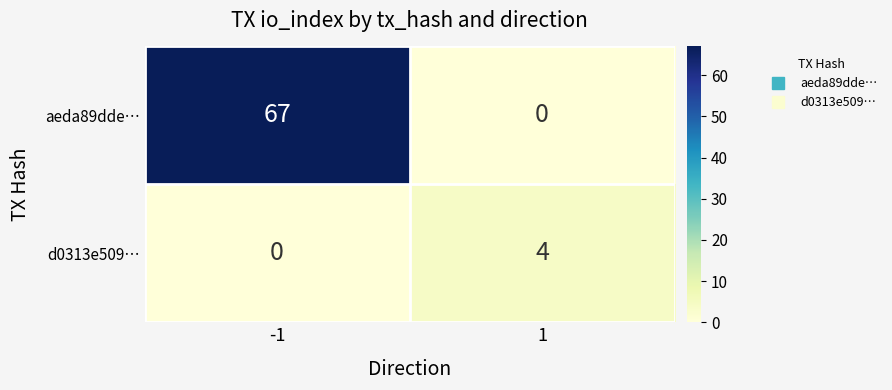

Which series has the widest spread of values?

aeda89dde…